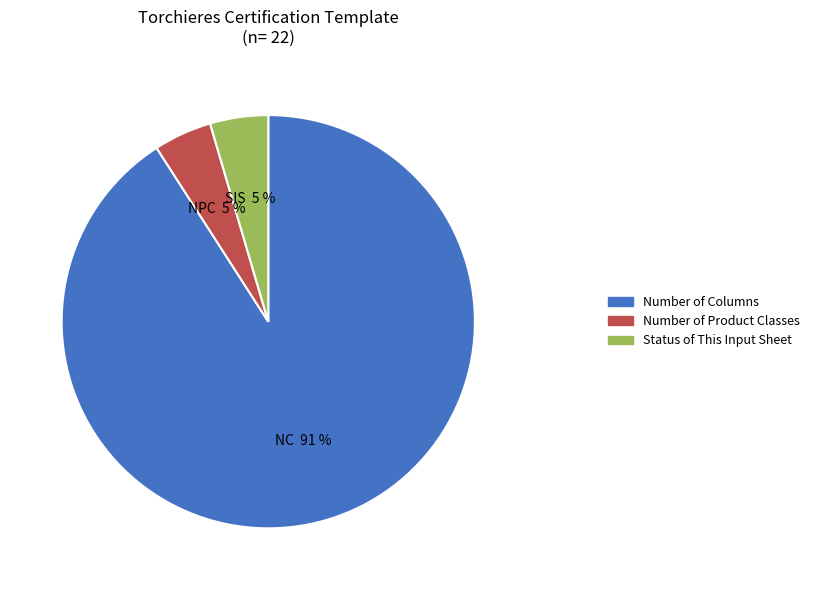

To the nearest percent, what portion does Status of This Input Sheet represent?

5%